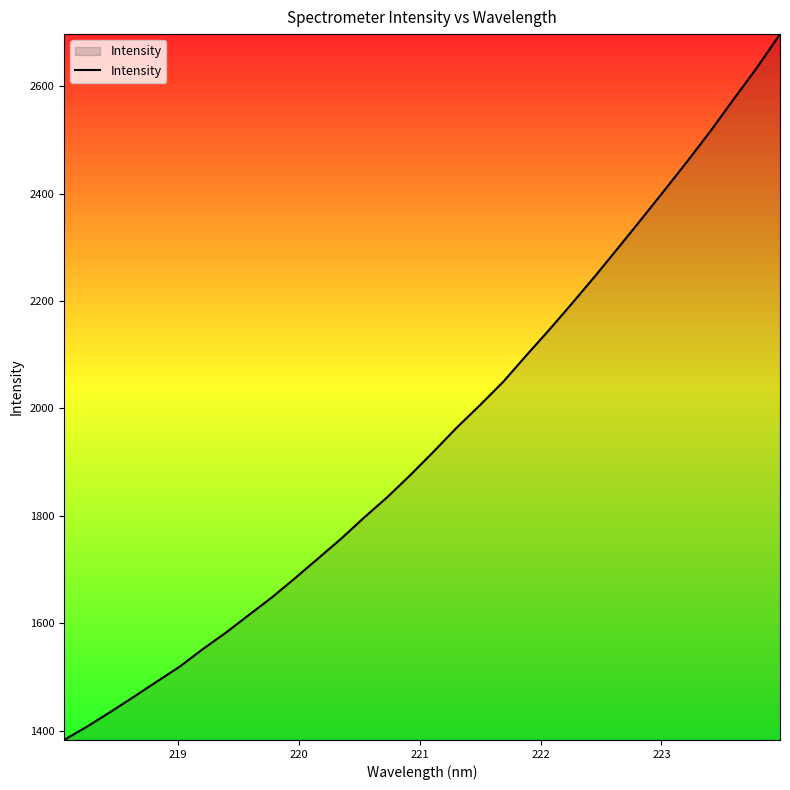

What is the maximum value shown in the chart?

2697.4